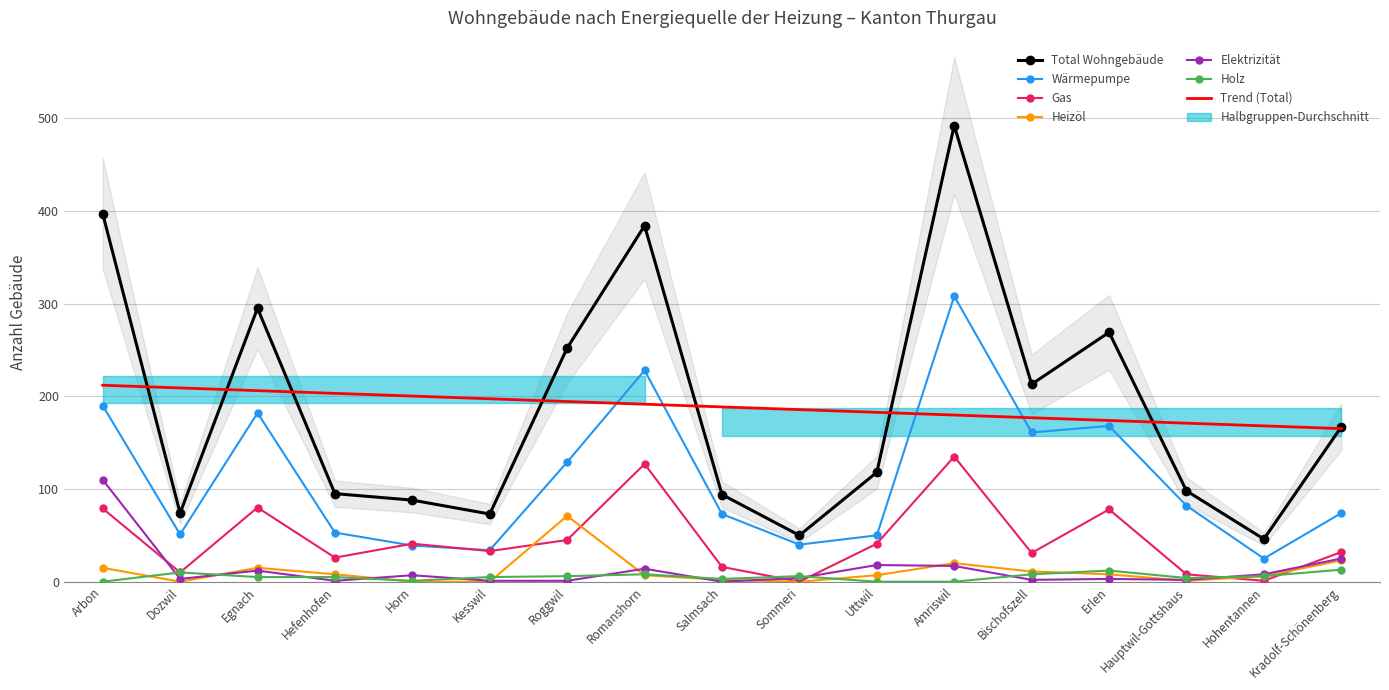

Reading left to right, list all the values displayed in this chart.

Total Wohngebäude: Arbon=397	Dozwil=74	Egnach=295	Hefenhofen=95	Horn=88	Kesswil=73	Roggwil=252	Romanshorn=384	Salmsach=94	Sommeri=50	Uttwil=118	Amriswil=492	Bischofszell=213	Erlen=269	Hauptwil-Gottshaus=98	Hohentannen=46	Kradolf-Schönenberg=167
Wärmepumpe: Arbon=190	Dozwil=51	Egnach=182	Hefenhofen=53	Horn=39	Kesswil=34	Roggwil=129	Romanshorn=228	Salmsach=73	Sommeri=40	Uttwil=50	Amriswil=308	Bischofszell=161	Erlen=168	Hauptwil-Gottshaus=82	Hohentannen=25	Kradolf-Schönenberg=74
Gas: Arbon=79	Dozwil=10	Egnach=80	Hefenhofen=26	Horn=41	Kesswil=33	Roggwil=45	Romanshorn=127	Salmsach=16	Sommeri=0	Uttwil=41	Amriswil=135	Bischofszell=31	Erlen=78	Hauptwil-Gottshaus=8	Hohentannen=1	Kradolf-Schönenberg=32
Heizöl: Arbon=15	Dozwil=0	Egnach=15	Hefenhofen=8	Horn=0	Kesswil=0	Roggwil=71	Romanshorn=7	Salmsach=2	Sommeri=0	Uttwil=7	Amriswil=20	Bischofszell=11	Erlen=8	Hauptwil-Gottshaus=1	Hohentannen=6	Kradolf-Schönenberg=23
Elektrizität: Arbon=110	Dozwil=3	Egnach=12	Hefenhofen=1	Horn=7	Kesswil=1	Roggwil=1	Romanshorn=14	Salmsach=0	Sommeri=4	Uttwil=18	Amriswil=17	Bischofszell=2	Erlen=3	Hauptwil-Gottshaus=2	Hohentannen=8	Kradolf-Schönenberg=25
Holz: Arbon=0	Dozwil=10	Egnach=5	Hefenhofen=5	Horn=1	Kesswil=5	Roggwil=6	Romanshorn=8	Salmsach=3	Sommeri=6	Uttwil=0	Amriswil=0	Bischofszell=8	Erlen=12	Hauptwil-Gottshaus=4	Hohentannen=6	Kradolf-Schönenberg=13